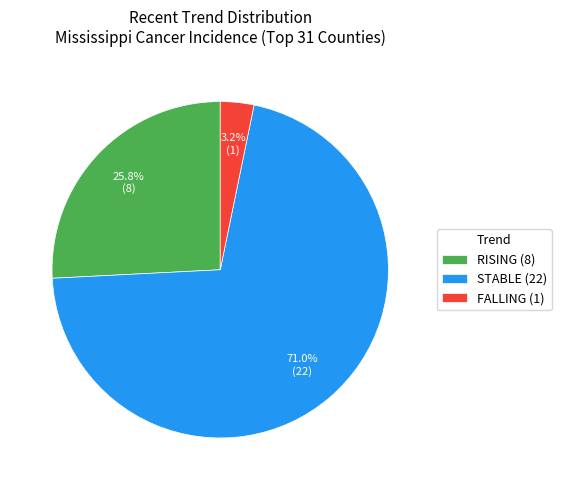

How much of the chart is everything except RISING (8)?

74.2%